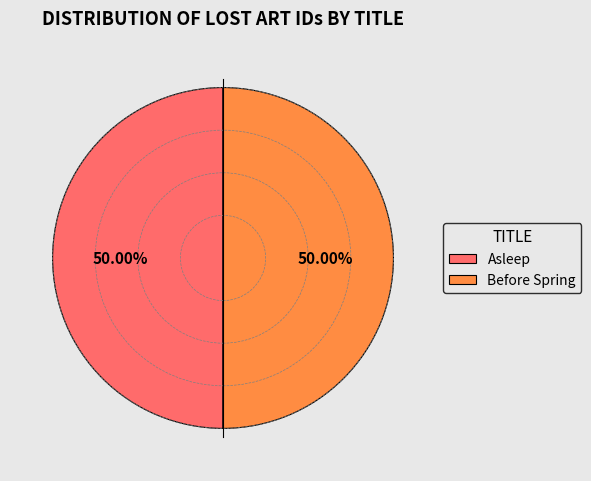

True or false: Asleep accounts for 61% of the total.

False